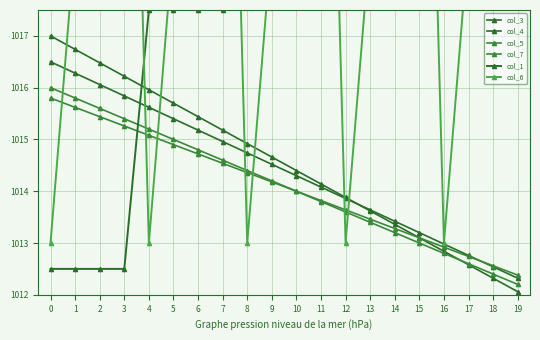

What are all the series names shown in the legend?

col_3, col_4, col_5, col_7, col_1, col_6